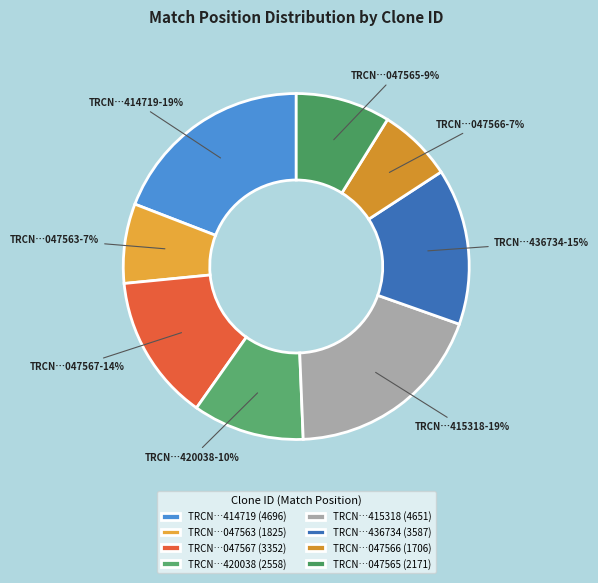

How many slices are in this pie chart?

8